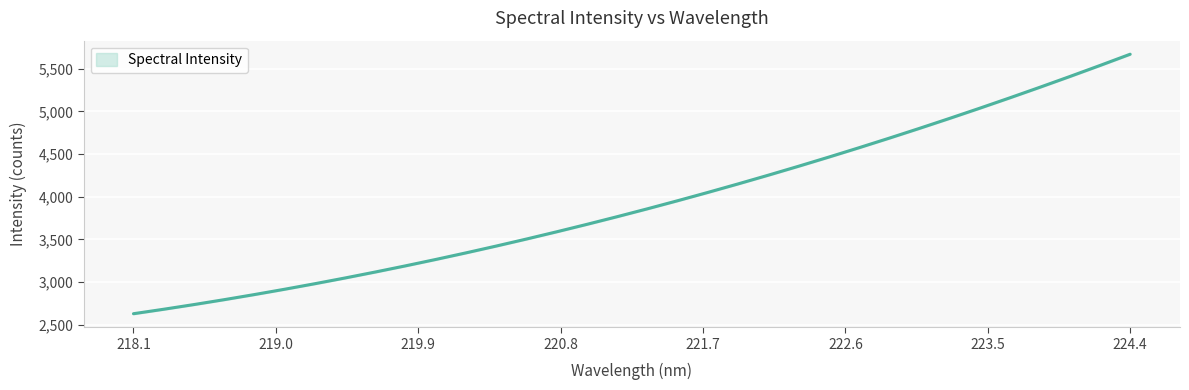

What is the smallest value displayed?

2629.2